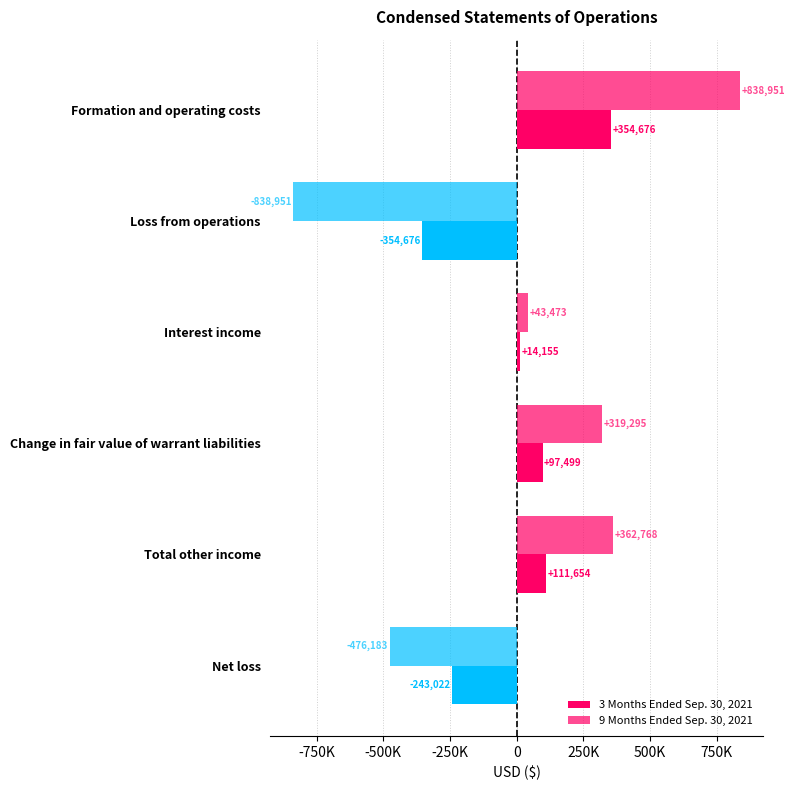

Which series has the largest total across all categories?

9 Months Ended Sep. 30, 2021